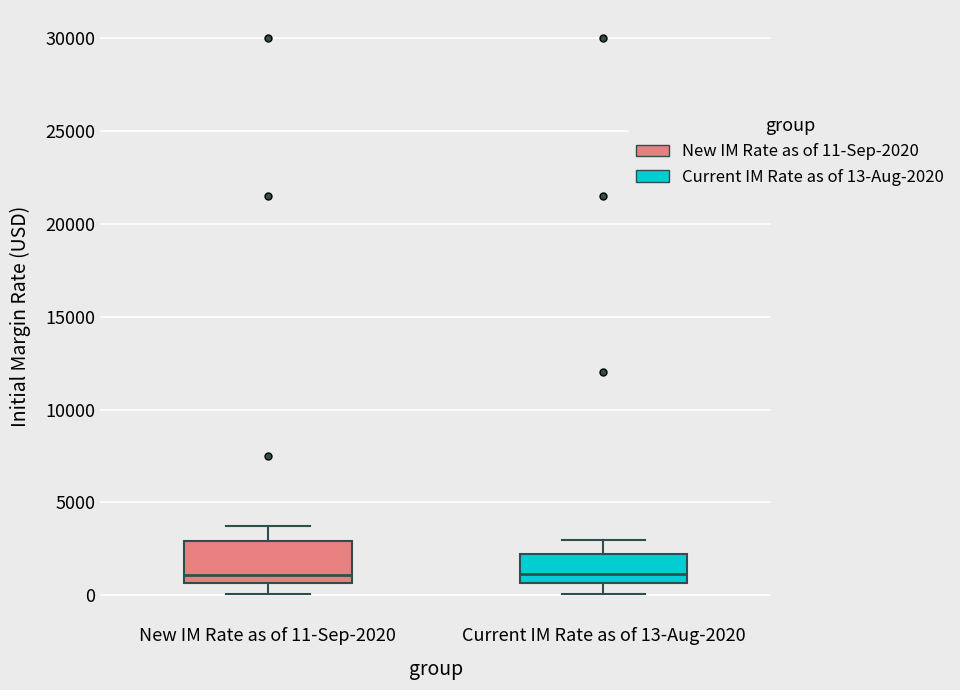

Which box is the tallest, from its lower edge to its upper edge?

New IM Rate as of 11-Sep-2020